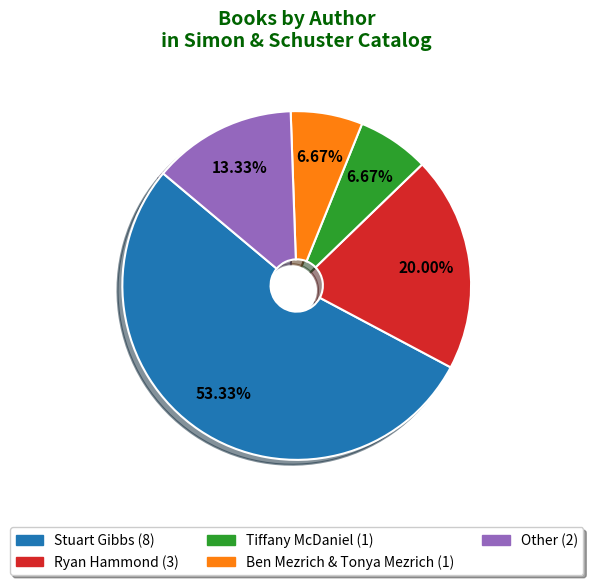

The Ben Mezrich & Tonya Mezrich slice represents 7% of the pie. True or false?

True